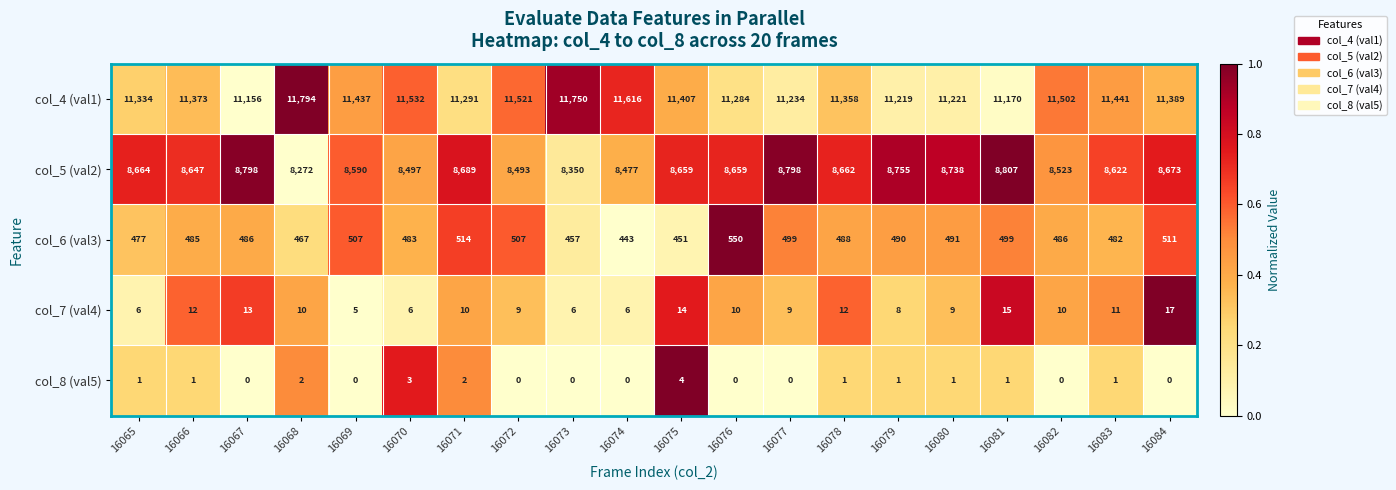

What is the difference between the highest and lowest values at 16068?

11792